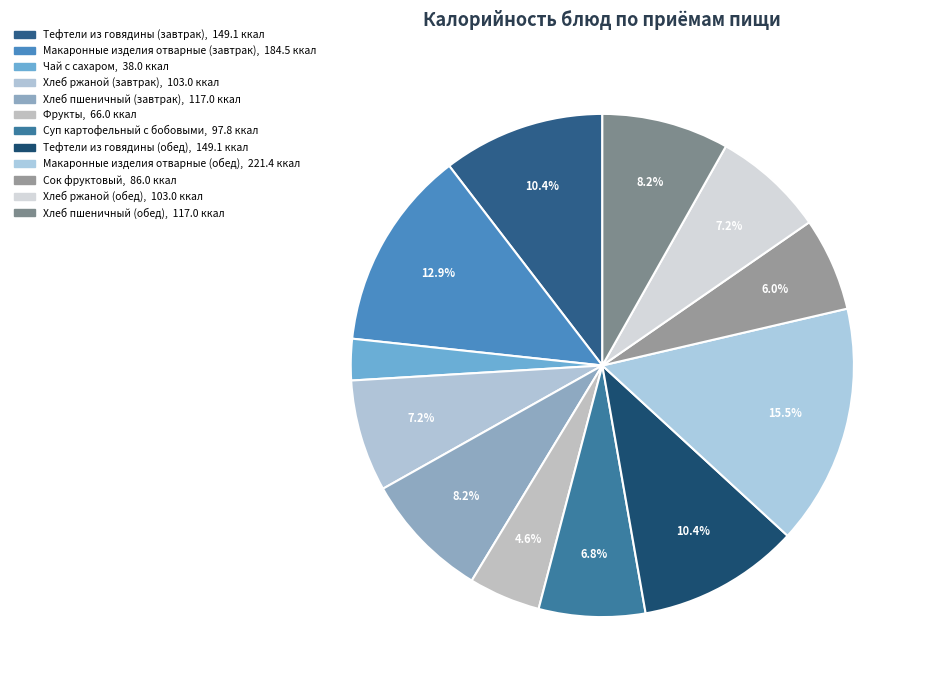

How many slices are in this pie chart?

12